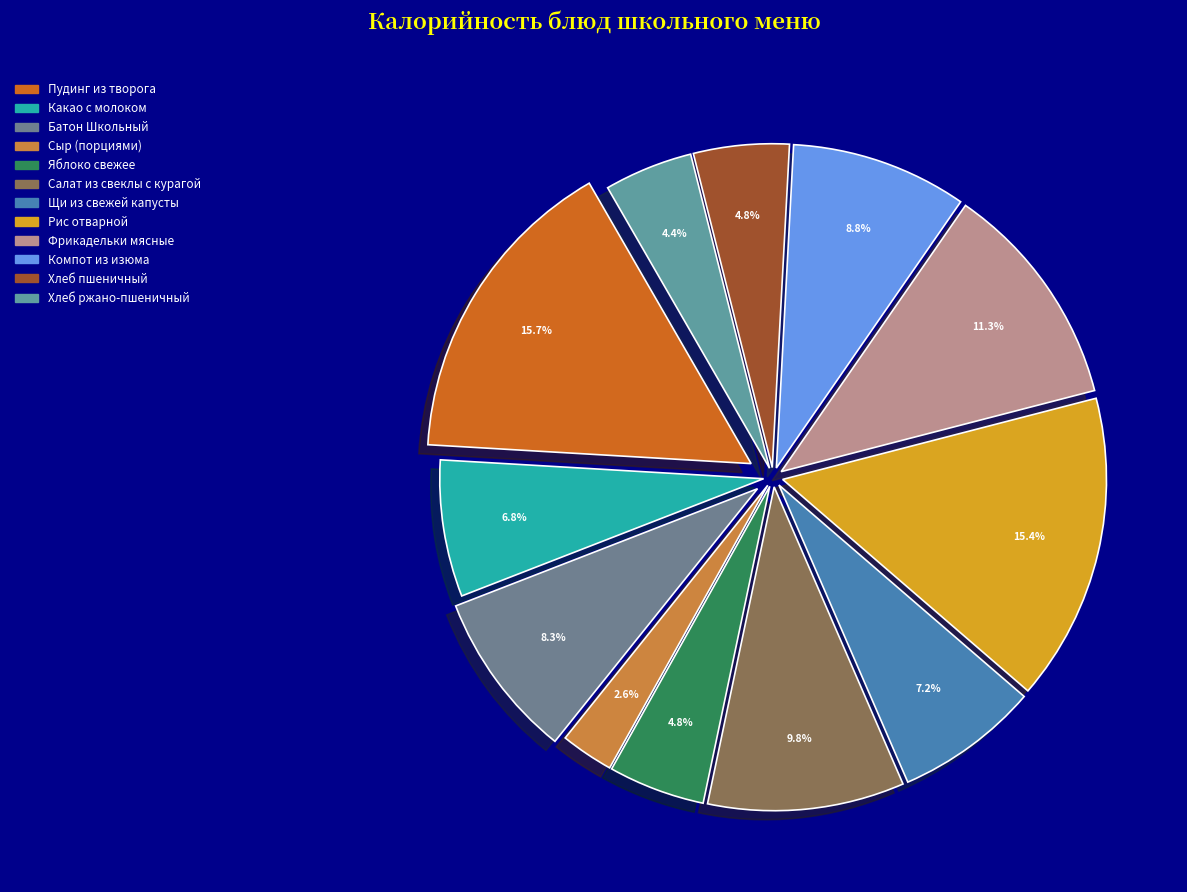

Approximately how many times larger is the value at Хлеб пшеничный compared to Компот из изюма?

0.5